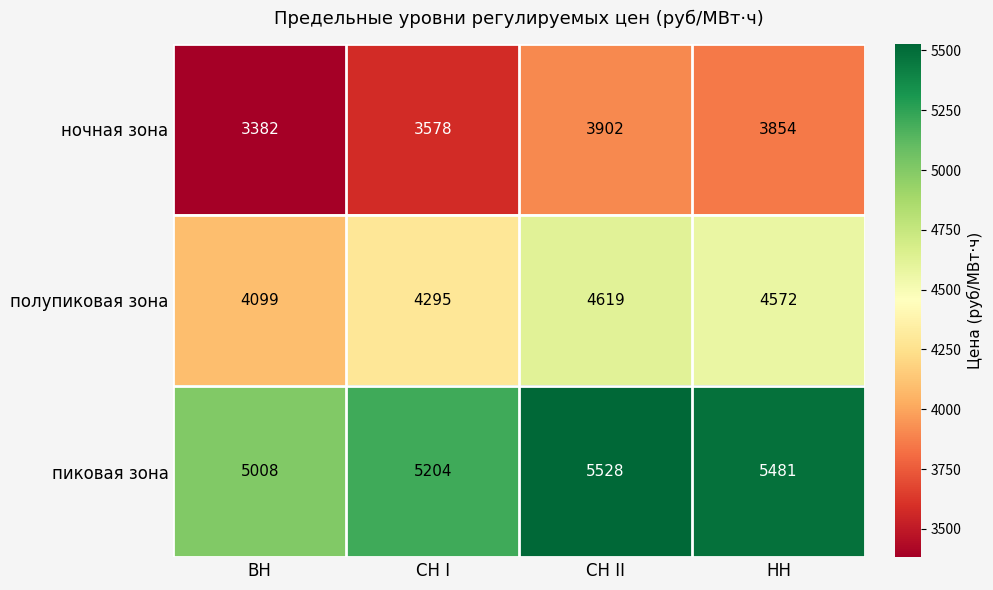

True or false: пиковая зона has a value of 1976 at СН I.

False